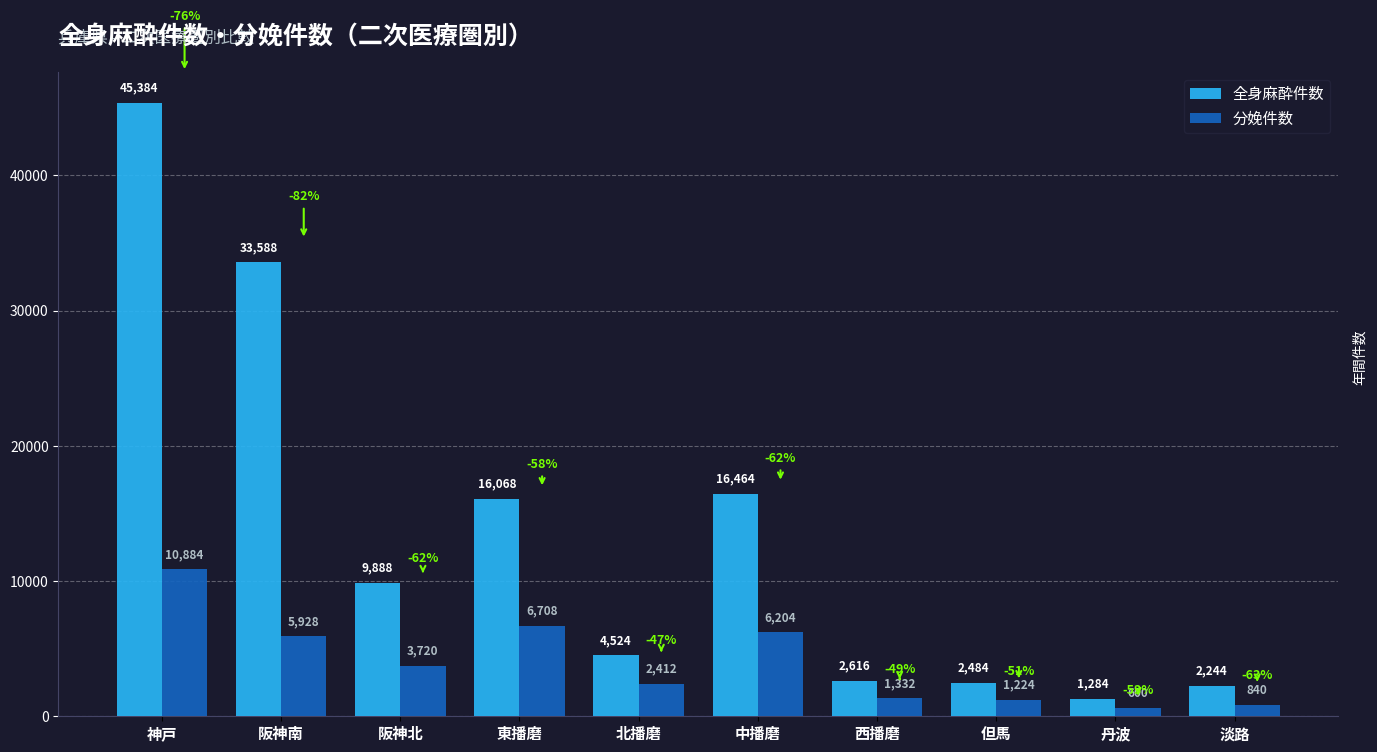

What are all the series names shown in the legend?

全身麻酔件数, 分娩件数